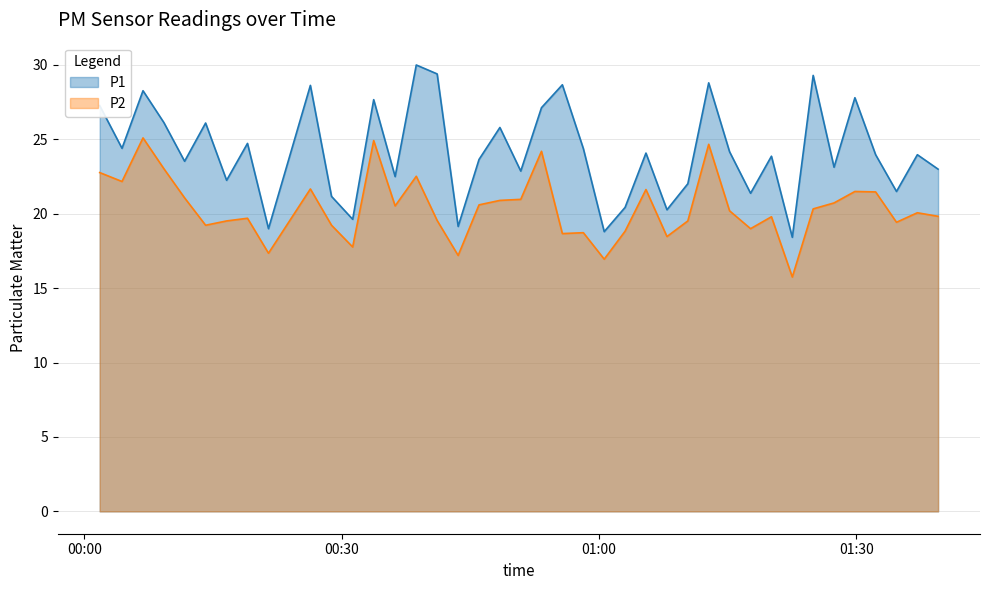

True or false: P1 has a value of 18.5 at 2022-12-18T00:38:42.

False